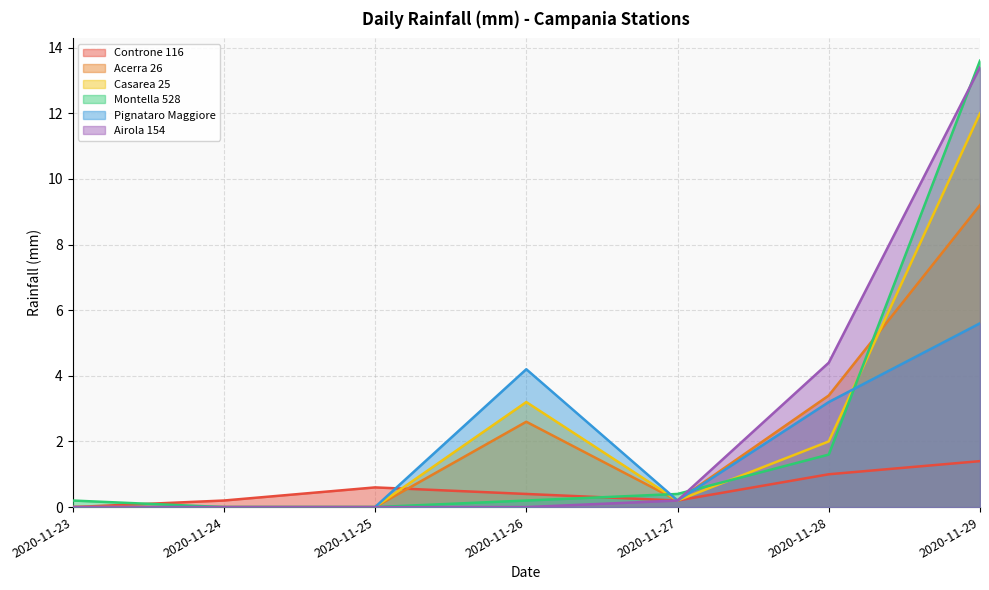

How many interior local valleys does the Pignataro Maggiore 44 Millimetri di pioggia (MED) mm series have?

1